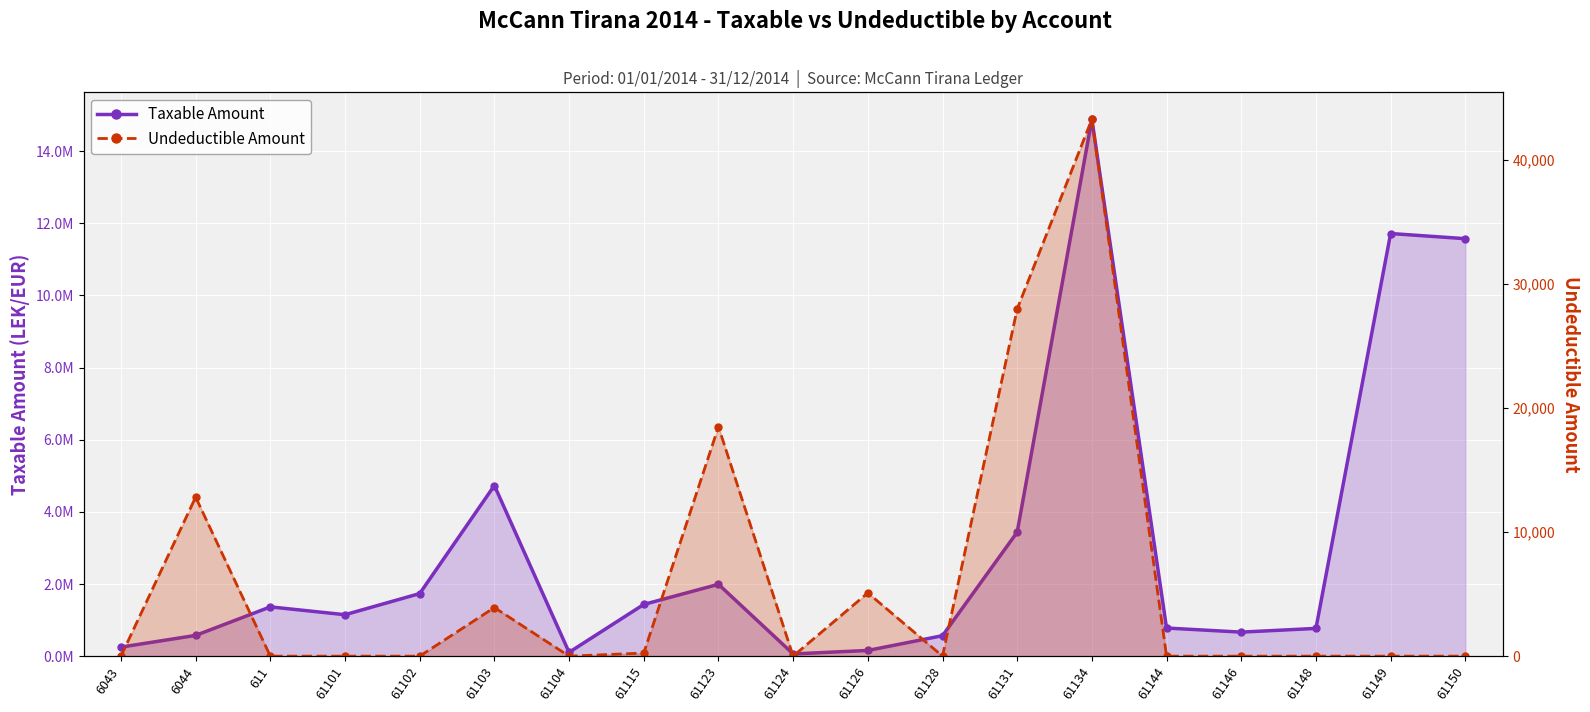

What is the difference between the highest and lowest values at 61104?

105900.0